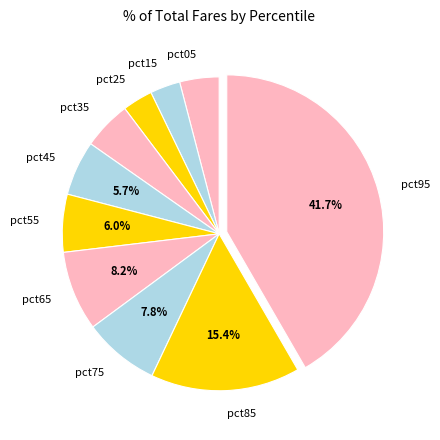

What is the largest slice in the pie chart?

pct95